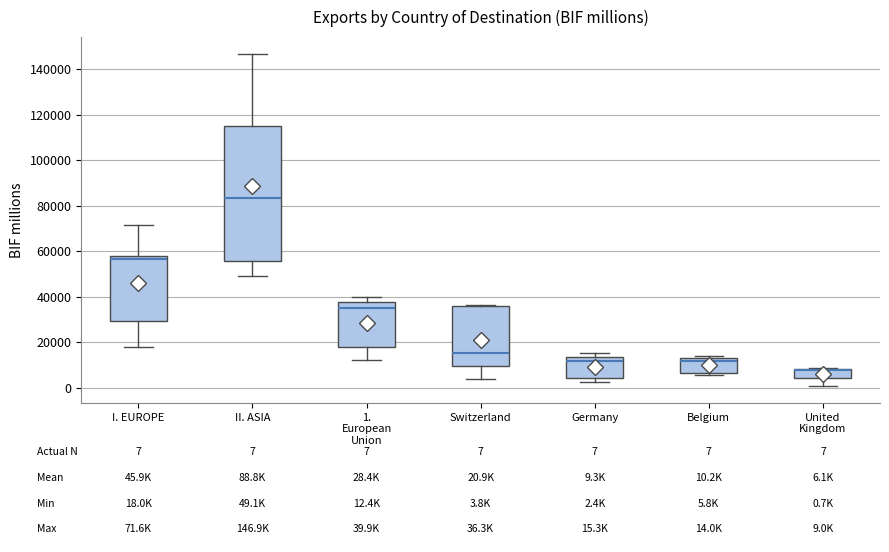

Comparing the boxes themselves (not the whiskers), which one is the tallest?

II. ASIA